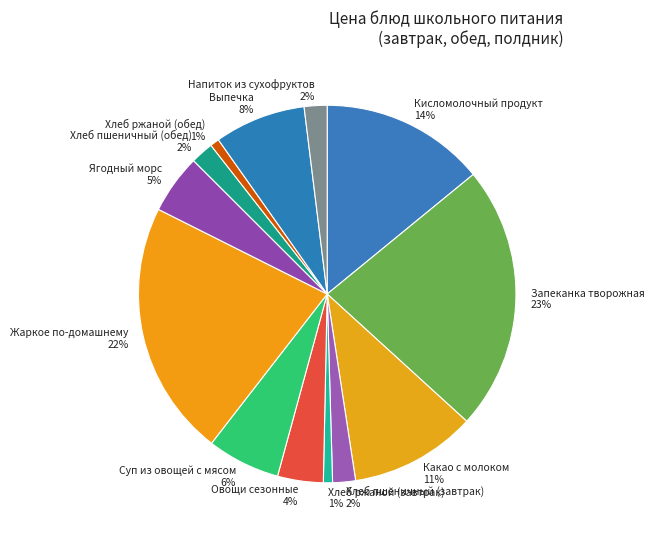

To the nearest percent, what portion does Выпечка represent?

8%